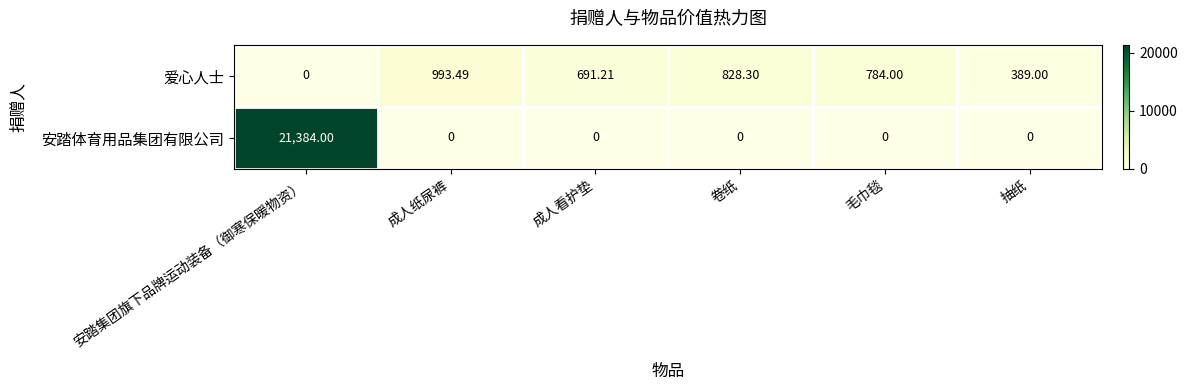

Count the number of categories in the chart.

6